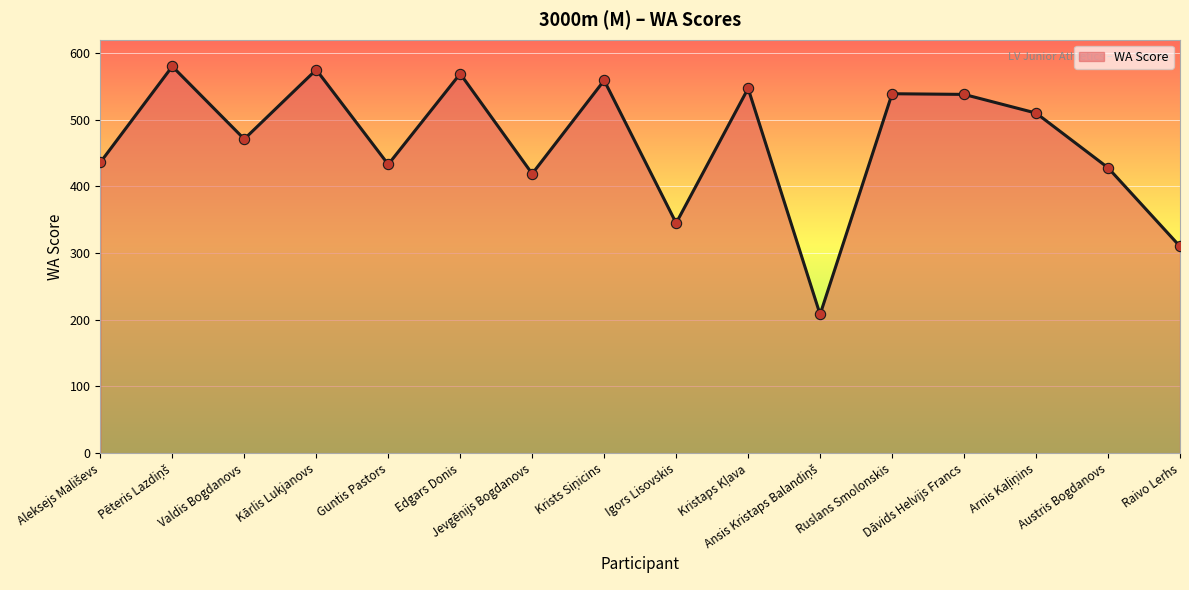

What is the change in value from Valdis Bogdanovs to Dāvids Helvijs Francs?

+67